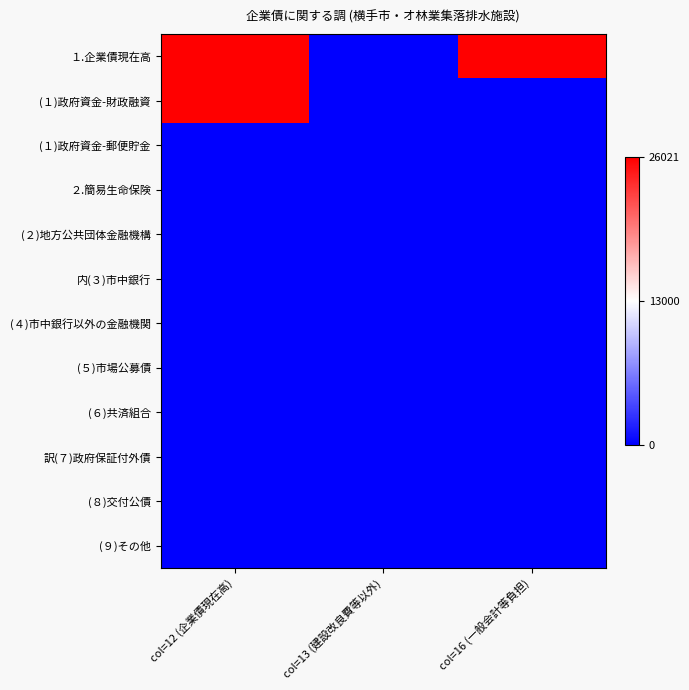

Which series changed the most between col=13 (建設改良費等以外) and col=16 (一般会計等負担)?

１.企業債現在高